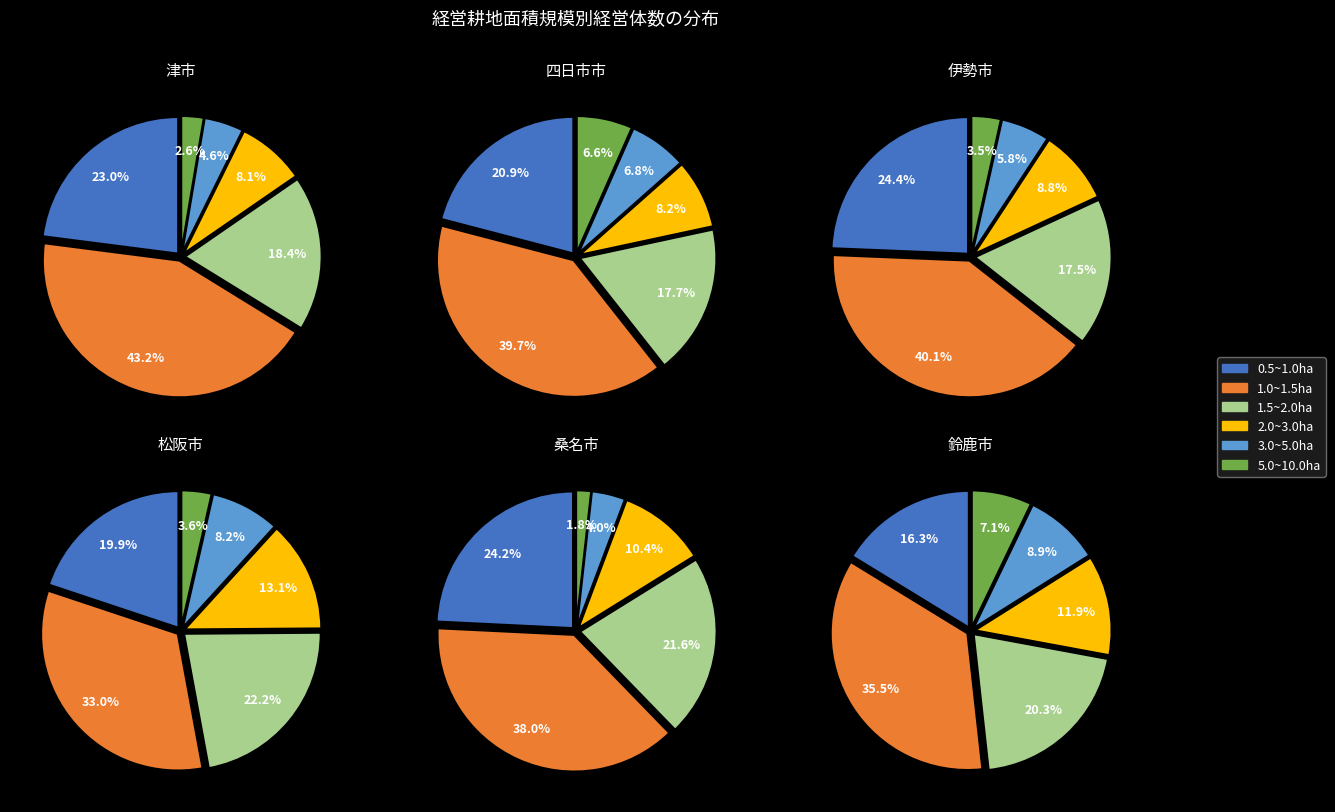

Does 14 represent more than half of the total?

No